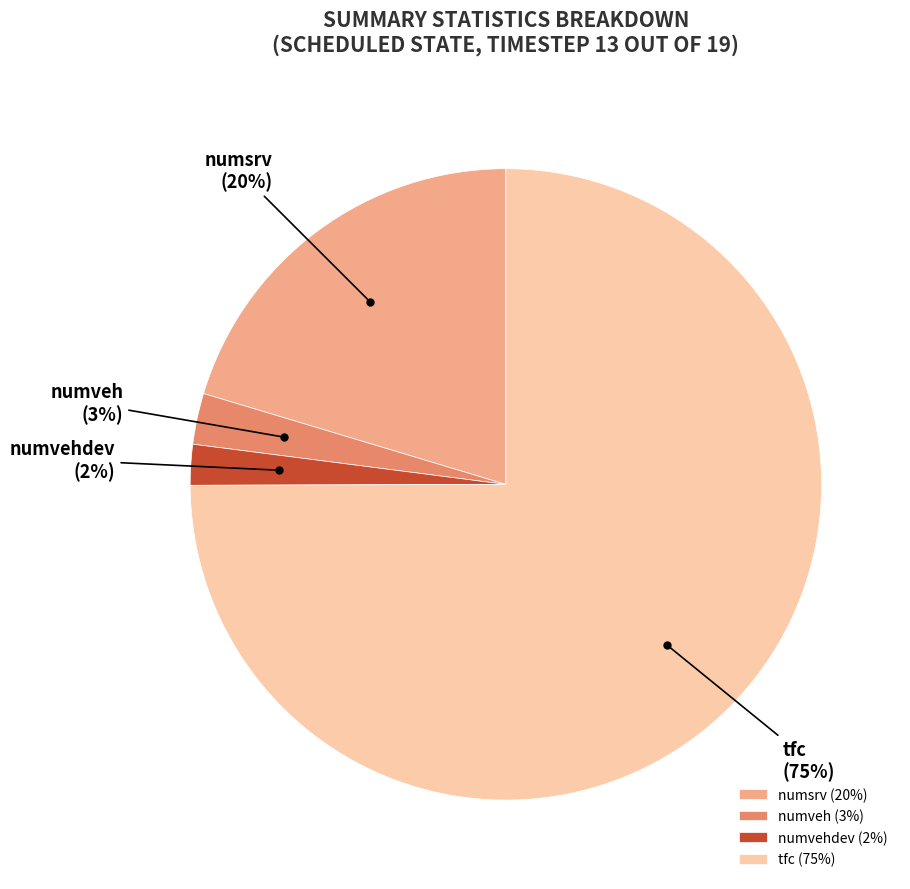

Is it true that numvehdev is 2% of the pie?

True